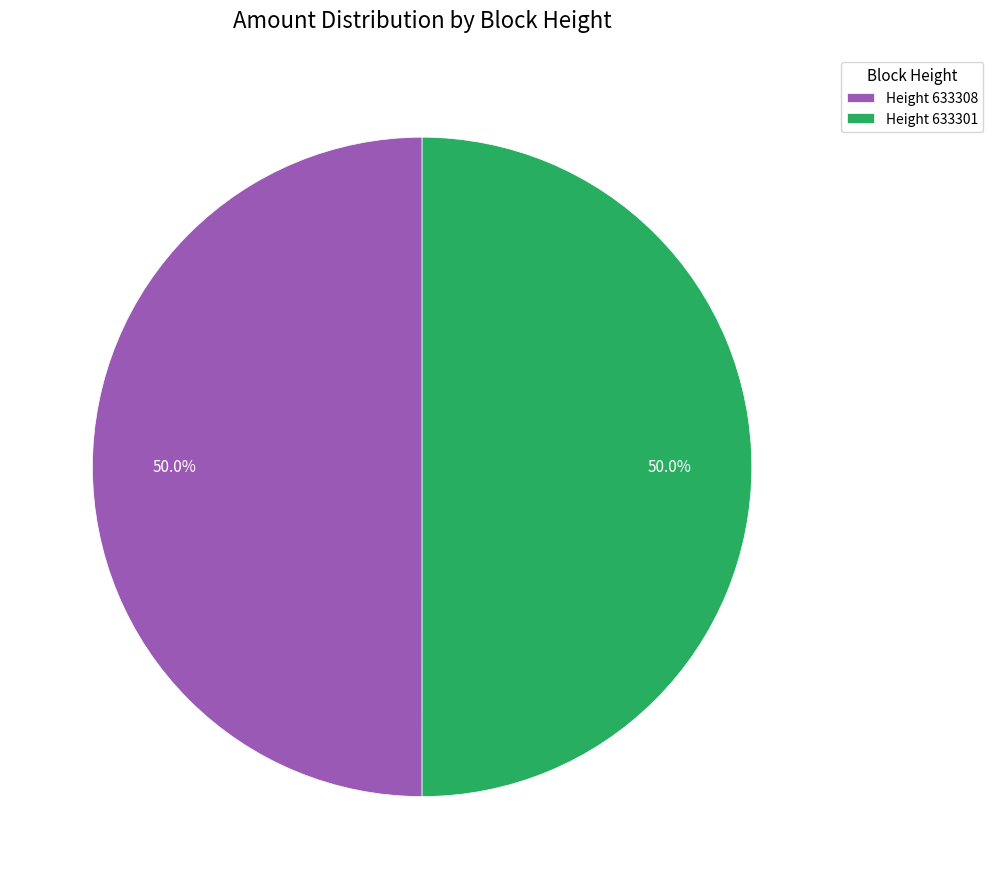

What is the ratio of the value at Height 633301 to the value at Height 633308?

1.0